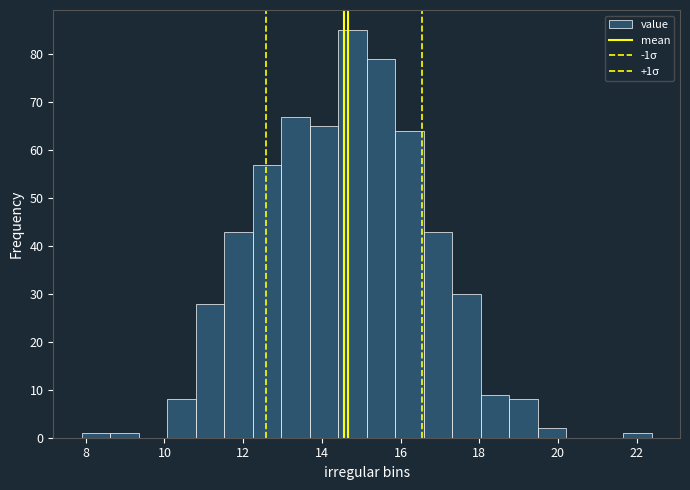

Around what value on the x-axis is the tallest bar? Give the approximate position of its centre, as read against the axis.

14.8